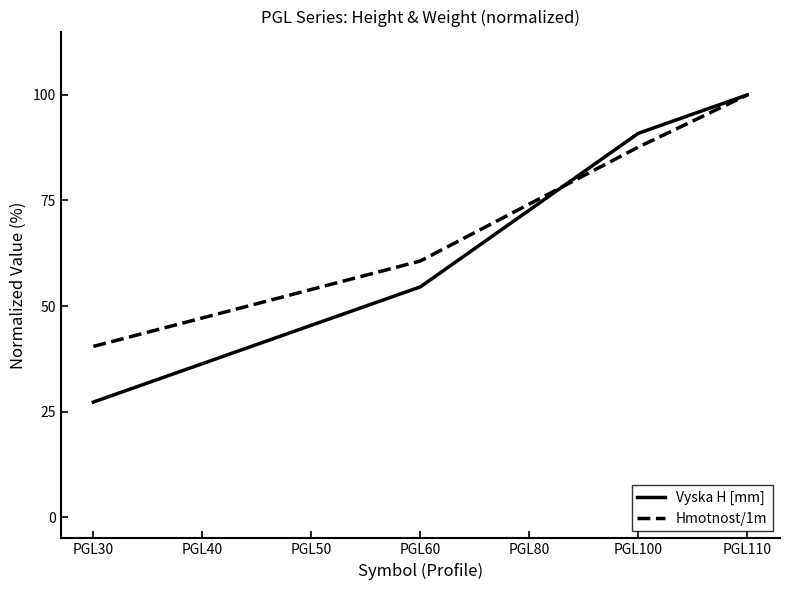

Which series has the largest total across all categories?

Hmotnost/1m